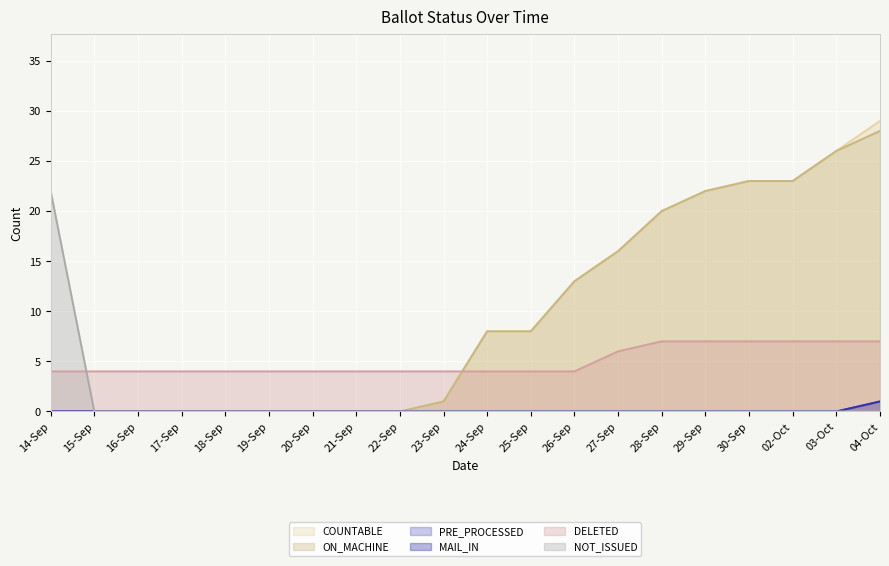

The value of NOT_ISSUED at 23-Sep is -14. True or false?

False